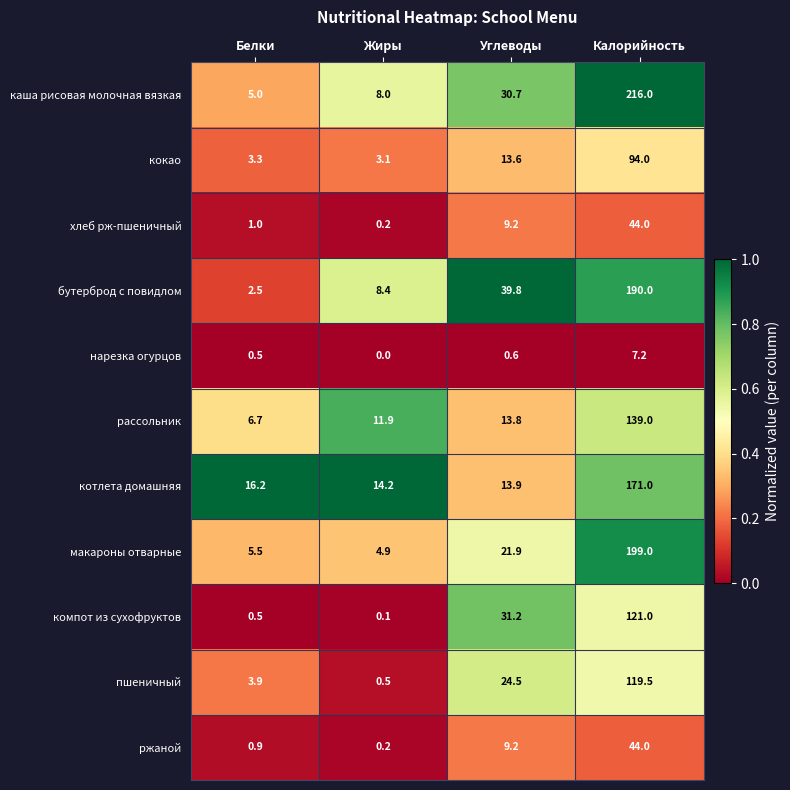

What is the difference between the ржаной values at Жиры and Калорийность?

43.8